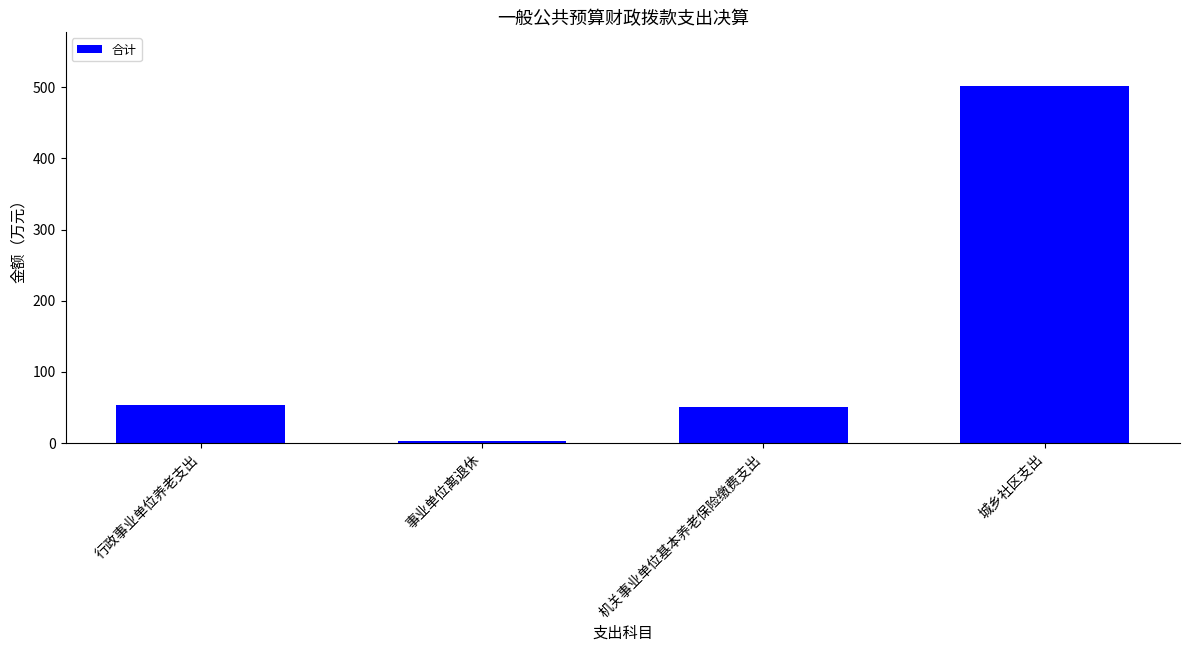

Which has a higher value, 城乡社区支出 or 机关事业单位基本养老保险缴费支出?

城乡社区支出